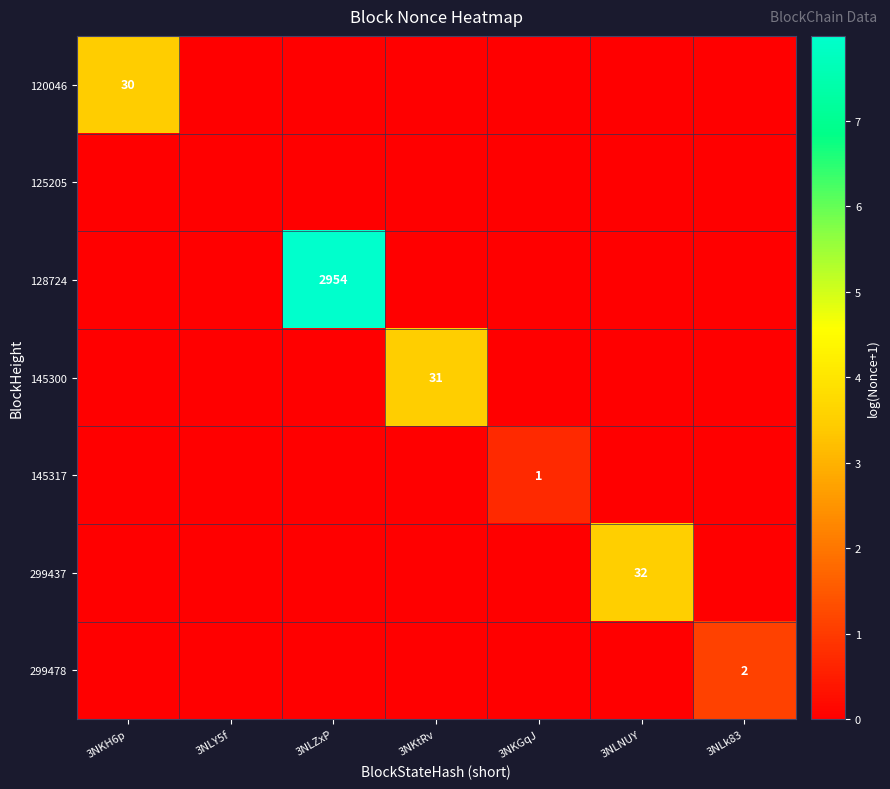

Which series has the largest total across all categories?

128724